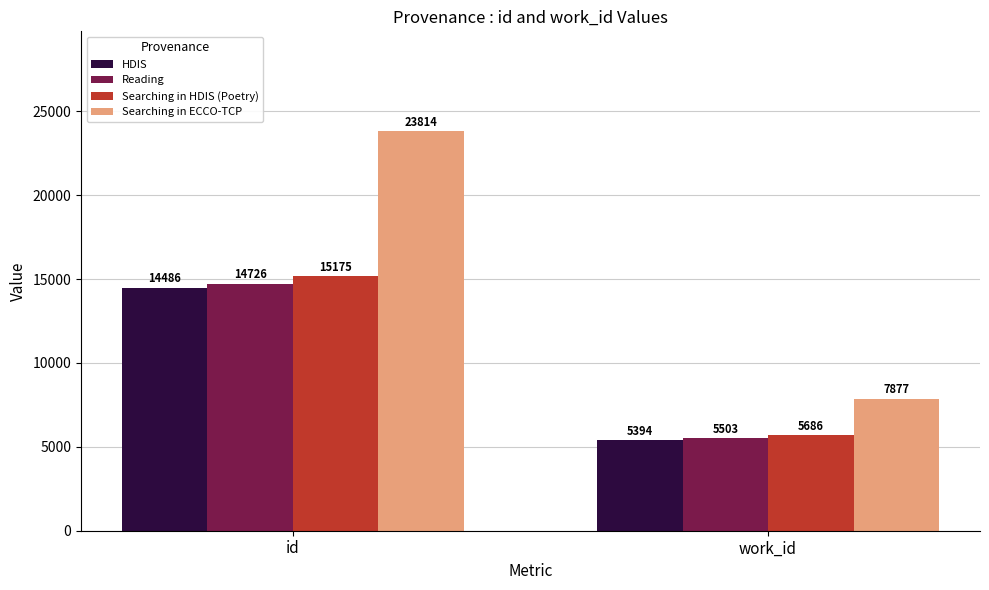

Reading right to left, extract all data points from this chart.

HDIS: 5394	14486
Reading: 5503	14726
Searching in HDIS (Poetry): 5686	15175
Searching in ECCO-TCP: 7877	23814